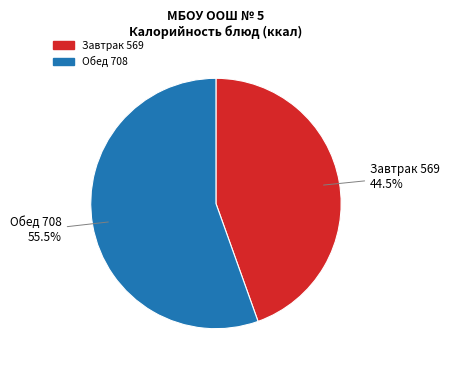

Is there any slice that represents more than half of the pie?

Yes